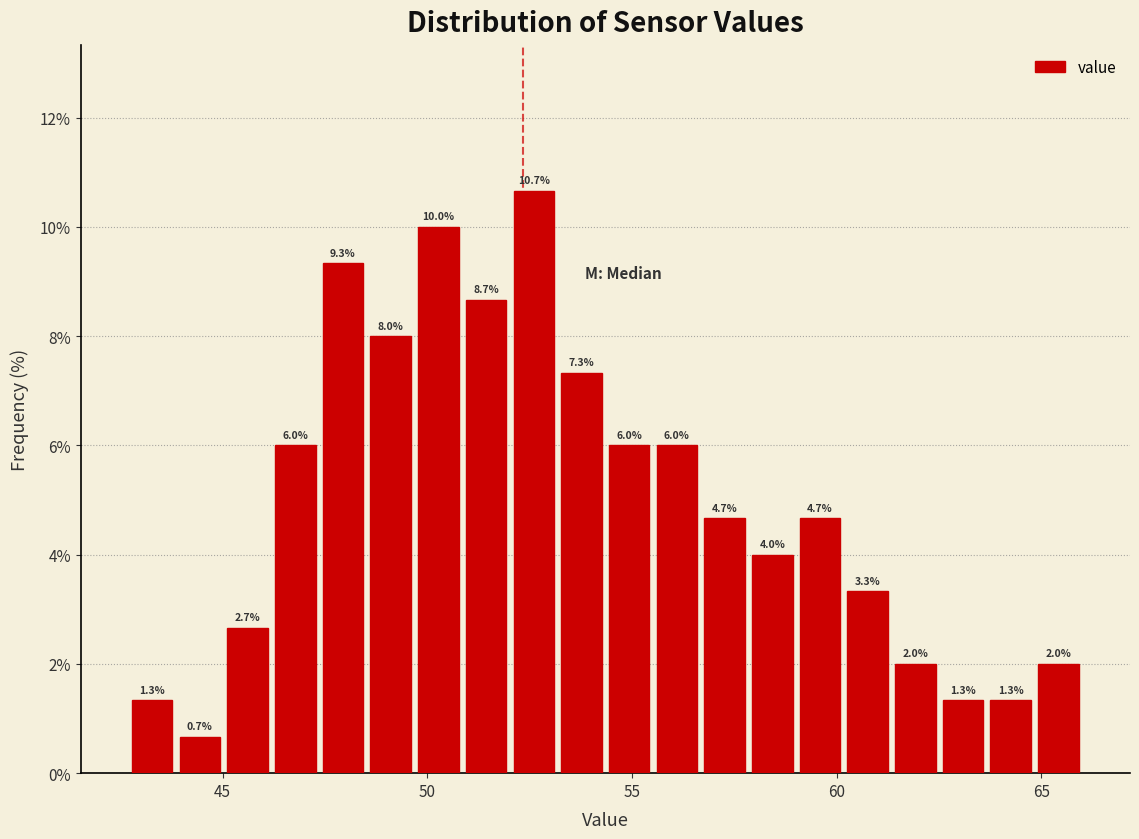

Read against the x-axis, roughly where is the centre of the tallest bar?

52.5